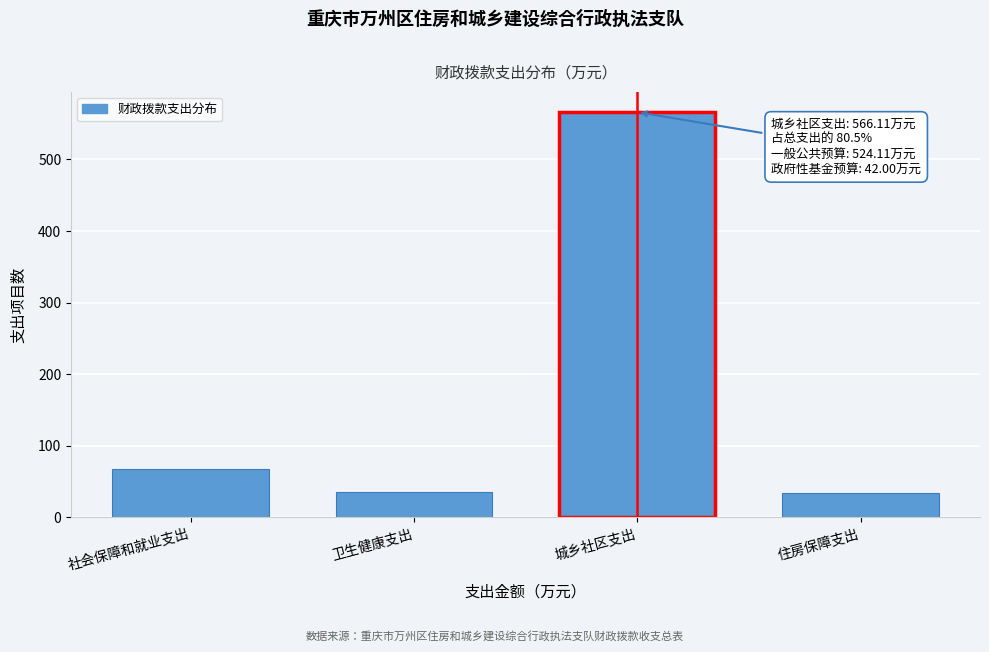

What is the difference between the second highest and minimum values?

34.5